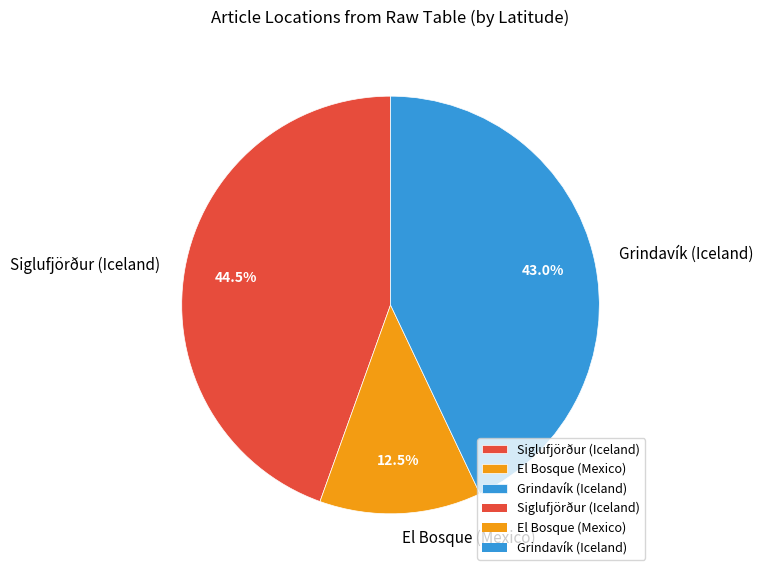

Which slice is the smallest?

El Bosque (Mexico)